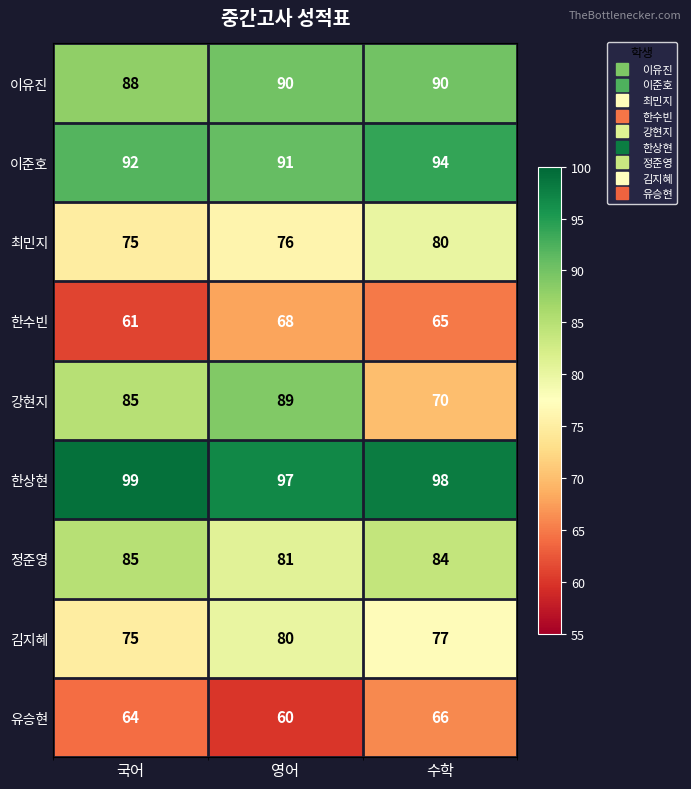

At which category does the chart reach its peak across all series?

국어